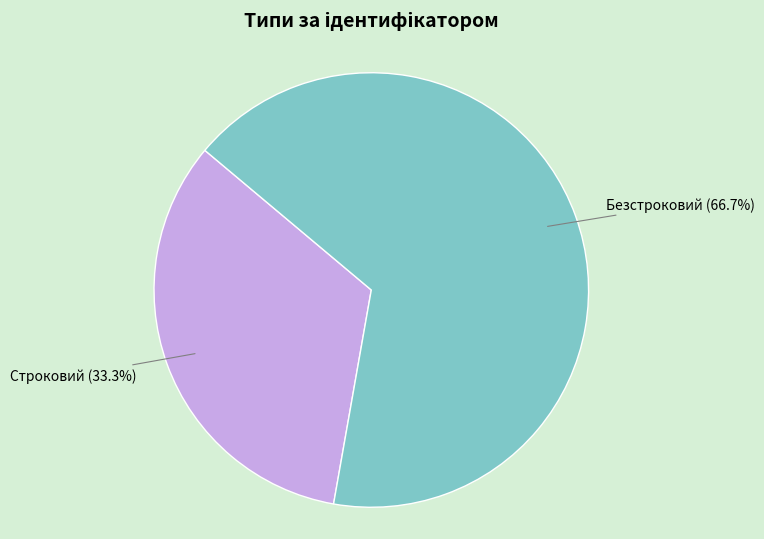

Is there a majority slice in this chart?

Yes